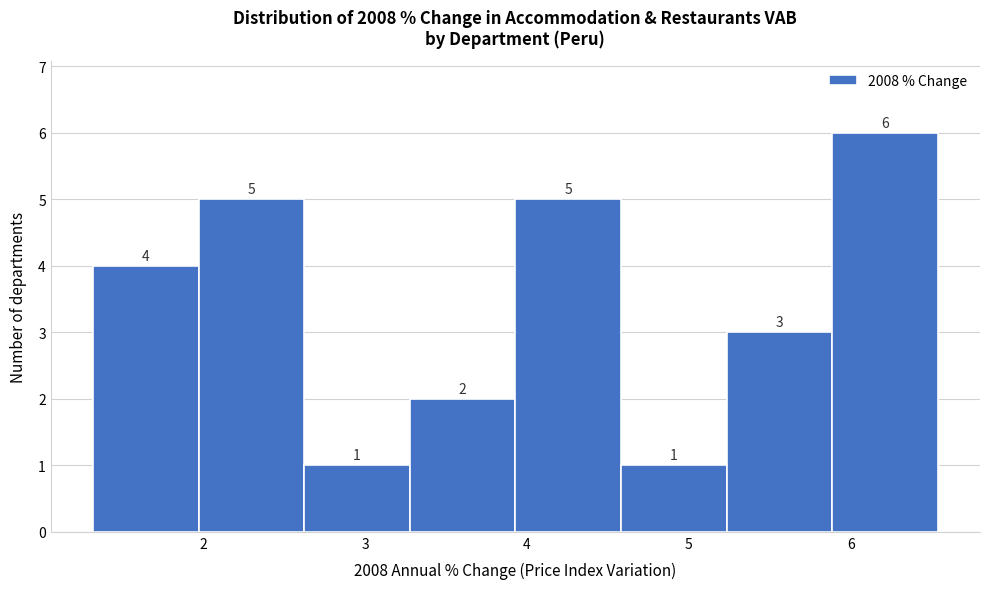

Reading left to right, list every bar in this chart as the range it spans on the x-axis followed by its height. The bar edges are not printed on the chart, so give them approximately, as read against the axis.

1.3 to 2.0: 4
2.0 to 2.6: 5
2.6 to 3.3: 1
3.3 to 3.9: 2
3.9 to 4.6: 5
4.6 to 5.2: 1
5.2 to 5.9: 3
5.9 to 6.5: 6